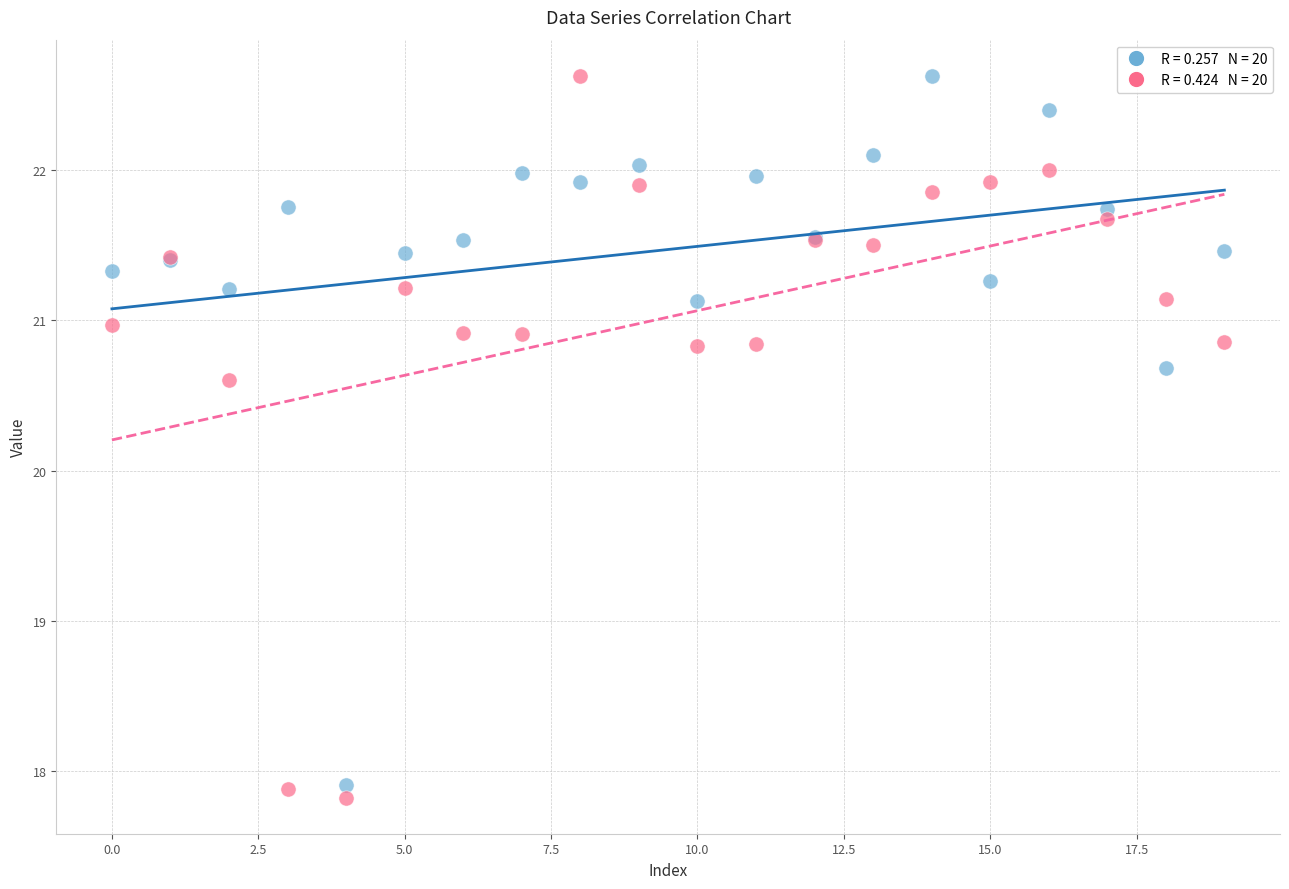

Across all series, what Y value is closest to 20?

20.6